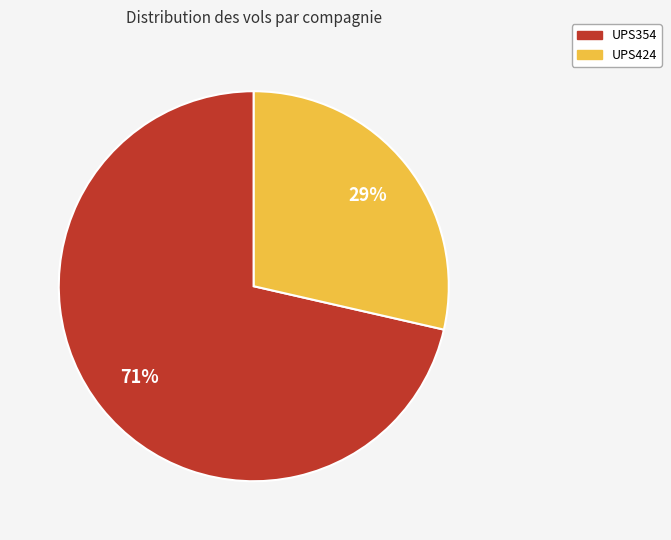

Which slice is the largest?

UPS354